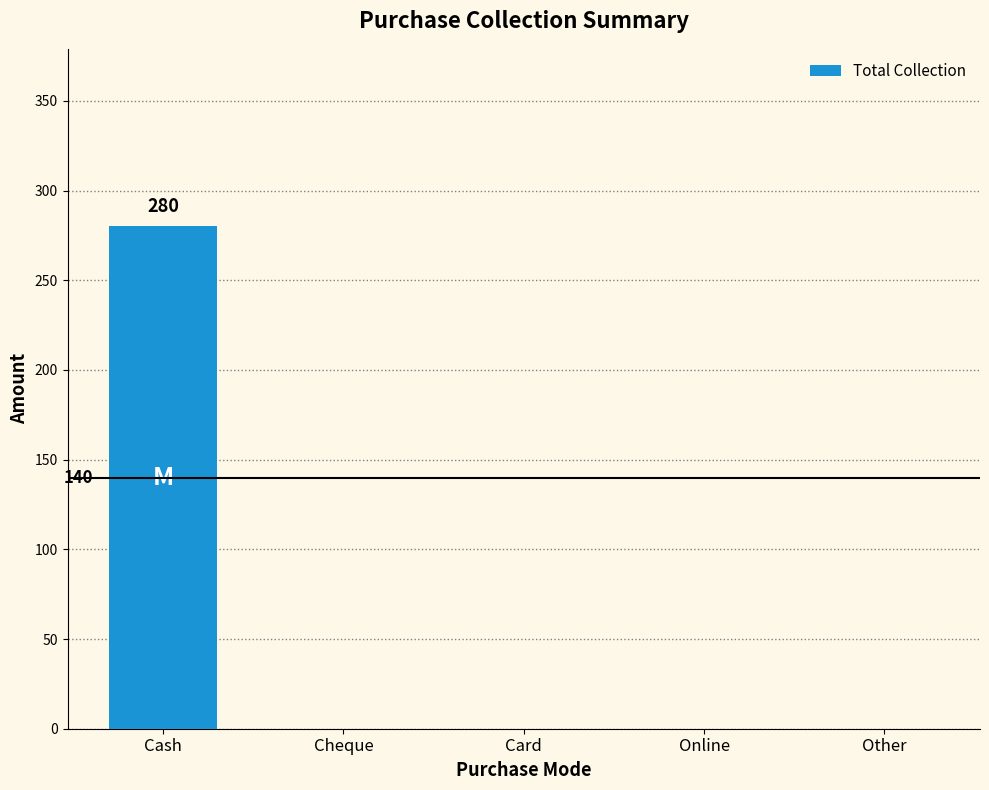

What is the sum of all values?

280